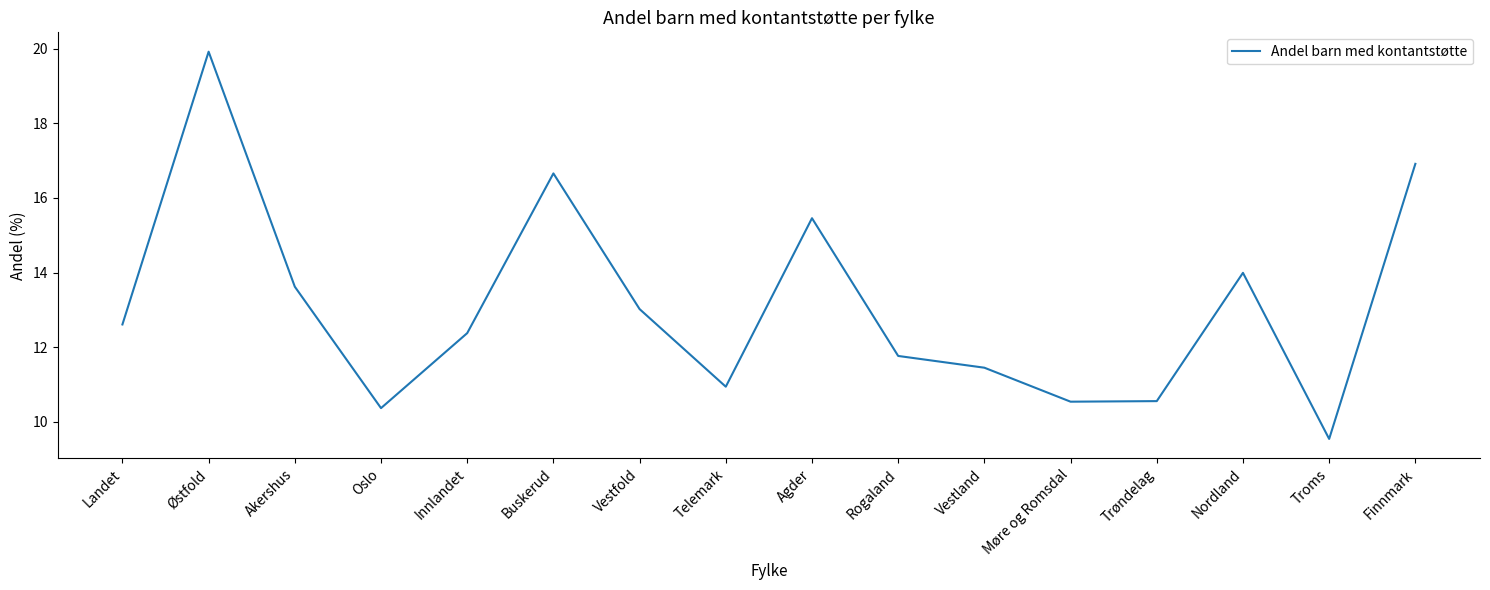

What position from the right is Troms?

2